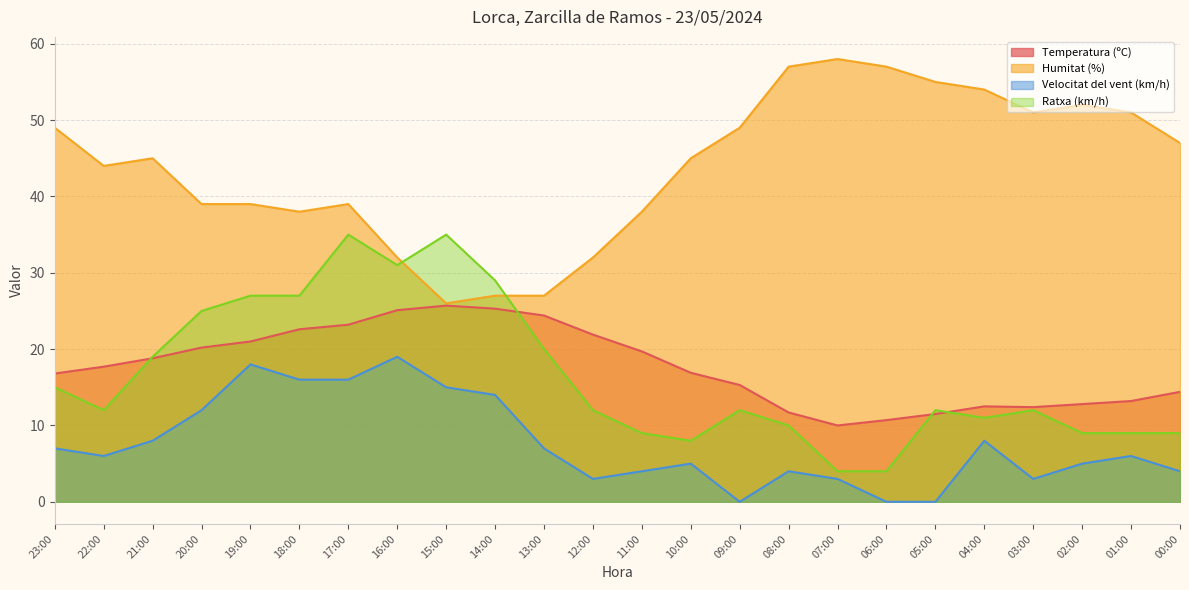

Reading left to right, what are all the values shown in this chart?

Temperatura (ºC): 23:00=16.8	22:00=17.7	21:00=18.8	20:00=20.2	19:00=21.0	18:00=22.6	17:00=23.2	16:00=25.1	15:00=25.7	14:00=25.3	13:00=24.4	12:00=21.9	11:00=19.7	10:00=16.9	09:00=15.3	08:00=11.7	07:00=10.0	06:00=10.7	05:00=11.5	04:00=12.5	03:00=12.4	02:00=12.8	01:00=13.2	00:00=14.4
Humitat (%): 23:00=49.0	22:00=44.0	21:00=45.0	20:00=39.0	19:00=39.0	18:00=38.0	17:00=39.0	16:00=32.0	15:00=26.0	14:00=27.0	13:00=27.0	12:00=32.0	11:00=38.0	10:00=45.0	09:00=49.0	08:00=57.0	07:00=58.0	06:00=57.0	05:00=55.0	04:00=54.0	03:00=51.0	02:00=52.0	01:00=51.0	00:00=47.0
Velocitat del vent (km/h): 23:00=7.0	22:00=6.0	21:00=8.0	20:00=12.0	19:00=18.0	18:00=16.0	17:00=16.0	16:00=19.0	15:00=15.0	14:00=14.0	13:00=7.0	12:00=3.0	11:00=4.0	10:00=5.0	09:00=0.0	08:00=4.0	07:00=3.0	06:00=0.0	05:00=0.0	04:00=8.0	03:00=3.0	02:00=5.0	01:00=6.0	00:00=4.0
Ratxa (km/h): 23:00=15.0	22:00=12.0	21:00=19.0	20:00=25.0	19:00=27.0	18:00=27.0	17:00=35.0	16:00=31.0	15:00=35.0	14:00=29.0	13:00=20.0	12:00=12.0	11:00=9.0	10:00=8.0	09:00=12.0	08:00=10.0	07:00=4.0	06:00=4.0	05:00=12.0	04:00=11.0	03:00=12.0	02:00=9.0	01:00=9.0	00:00=9.0